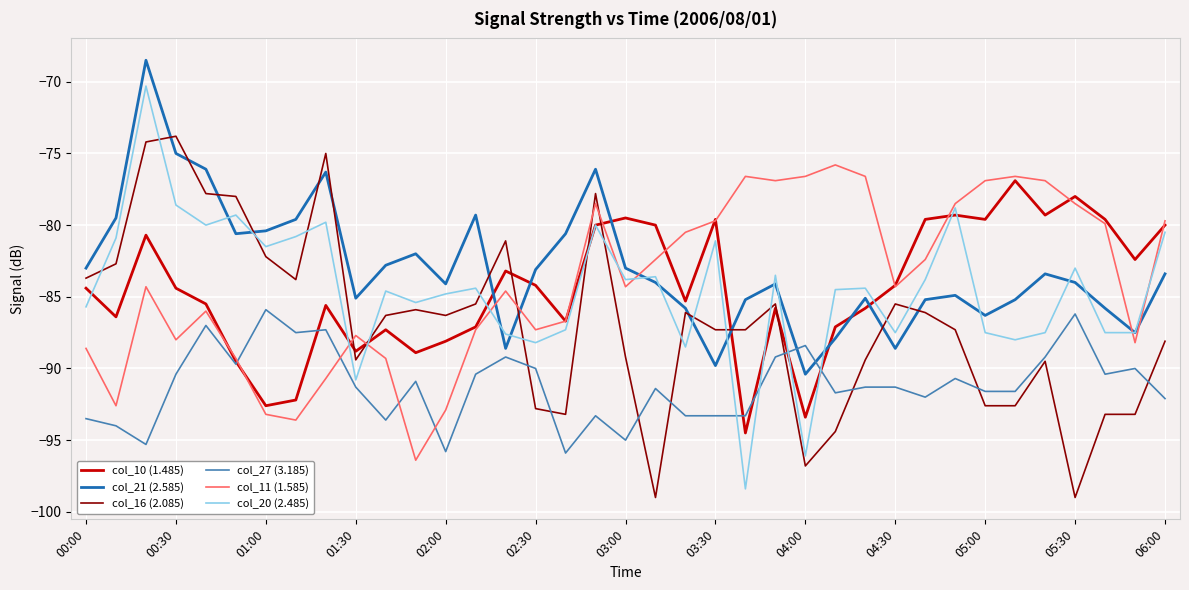

What is the maximum value for col_16 (2.085)?

-73.8